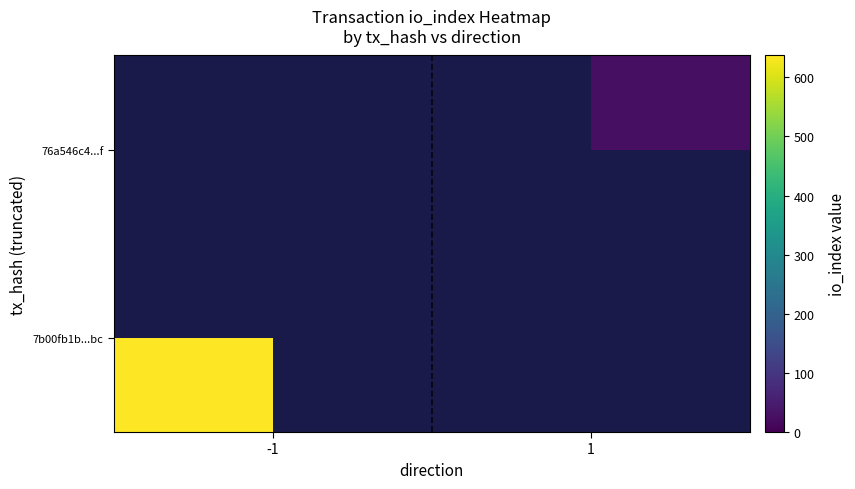

Which category has the highest value in the 7b00fb1b...bc series?

-1